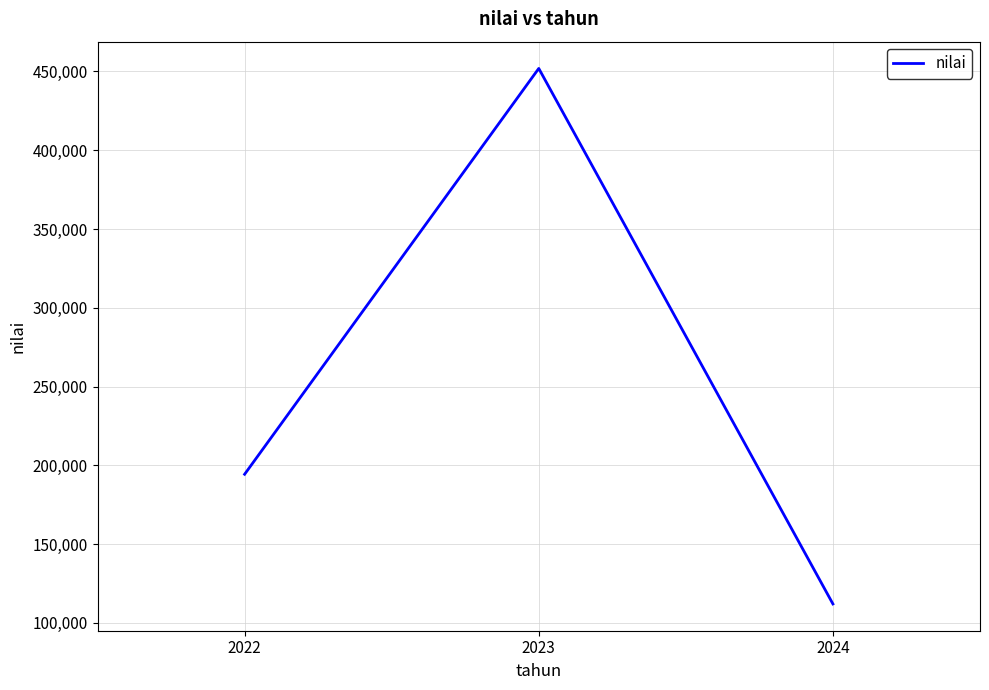

Count the number of data series in this chart.

1